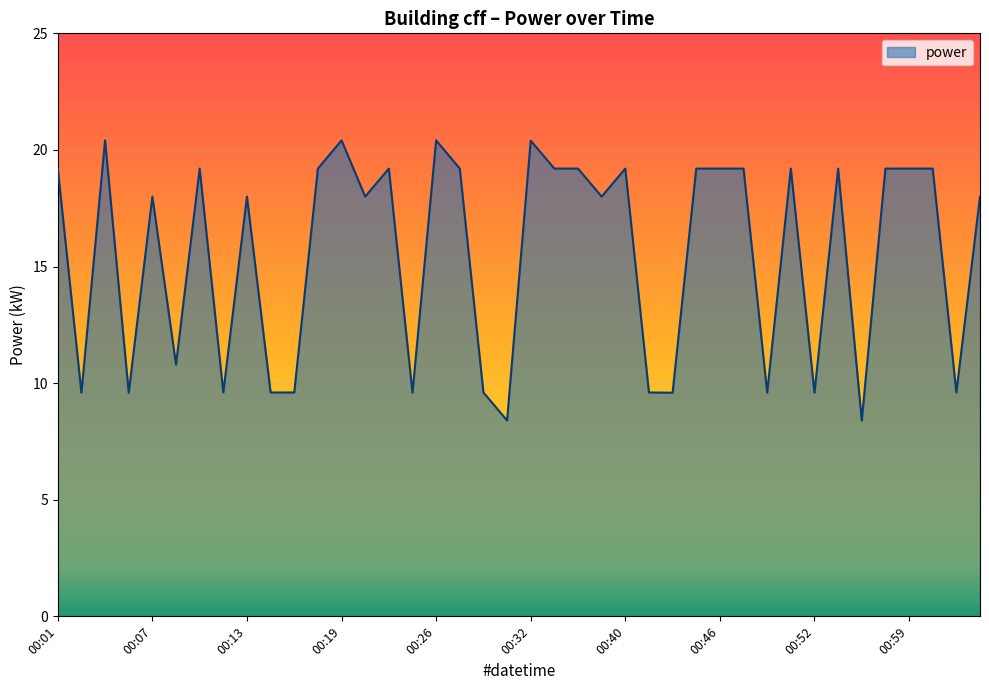

What is the maximum value shown in the chart?

20.4